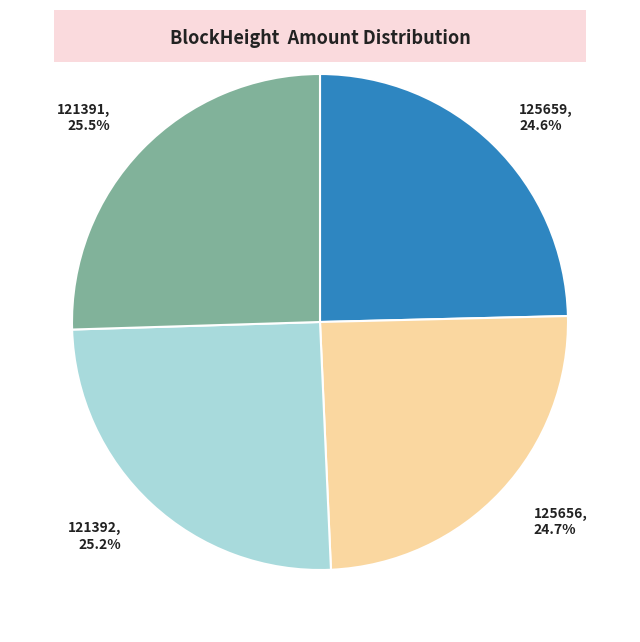

To the nearest percent, what is the average slice percentage?

25%